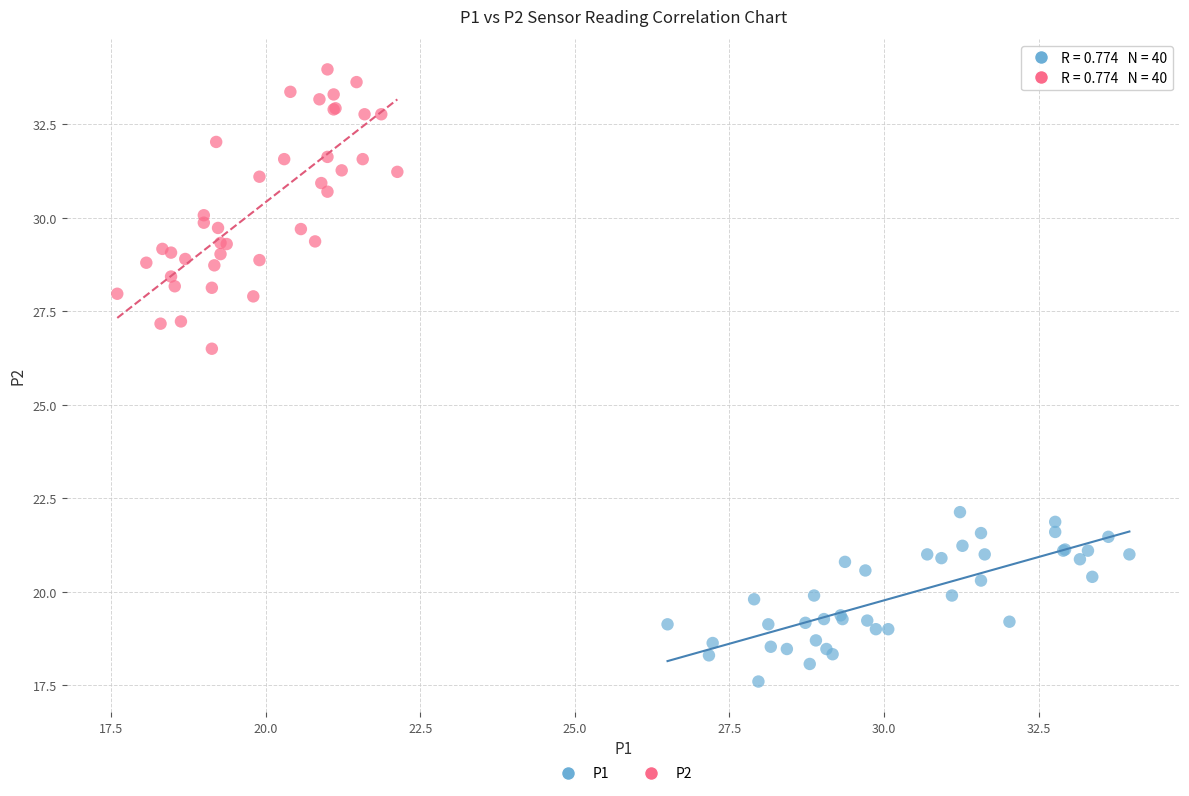

Which series has the largest Y range (max minus min)?

P2